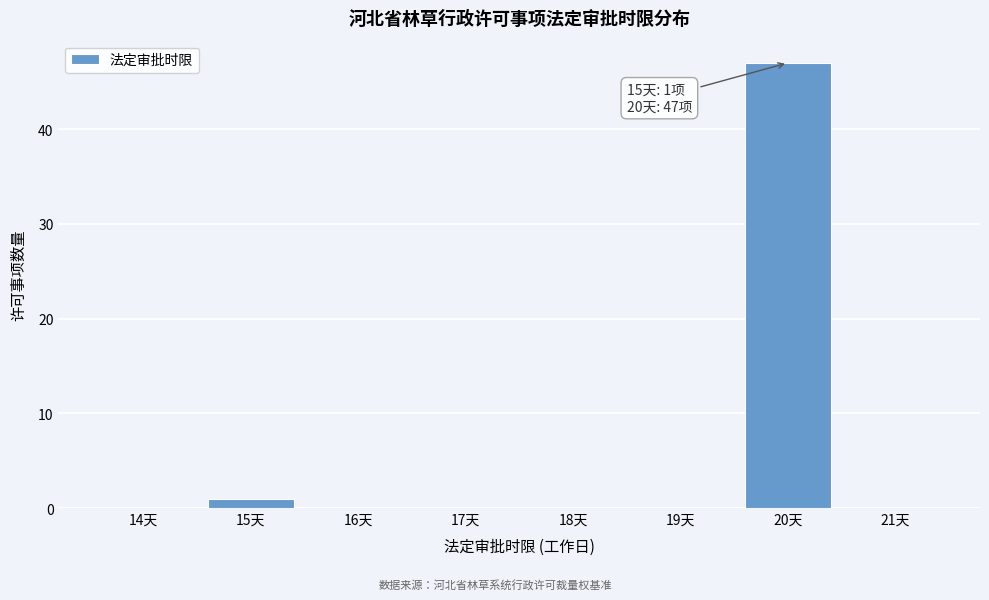

Reading right to left, what are all the values shown in this chart?

21天=0	20天=47	19天=0	18天=0	17天=0	16天=0	15天=1	14天=0